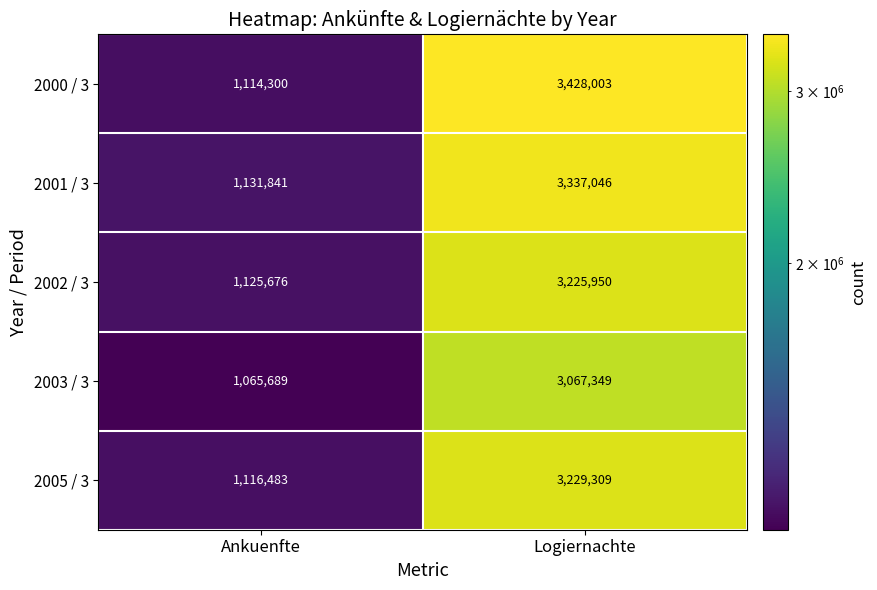

How many data points does each series have?

2